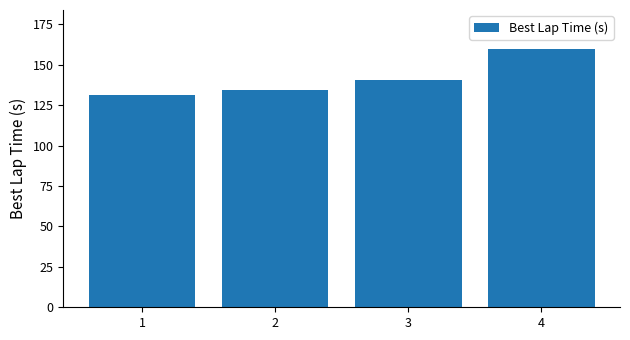

Rank the categories by value from highest to lowest.

4, 3, 2, 1